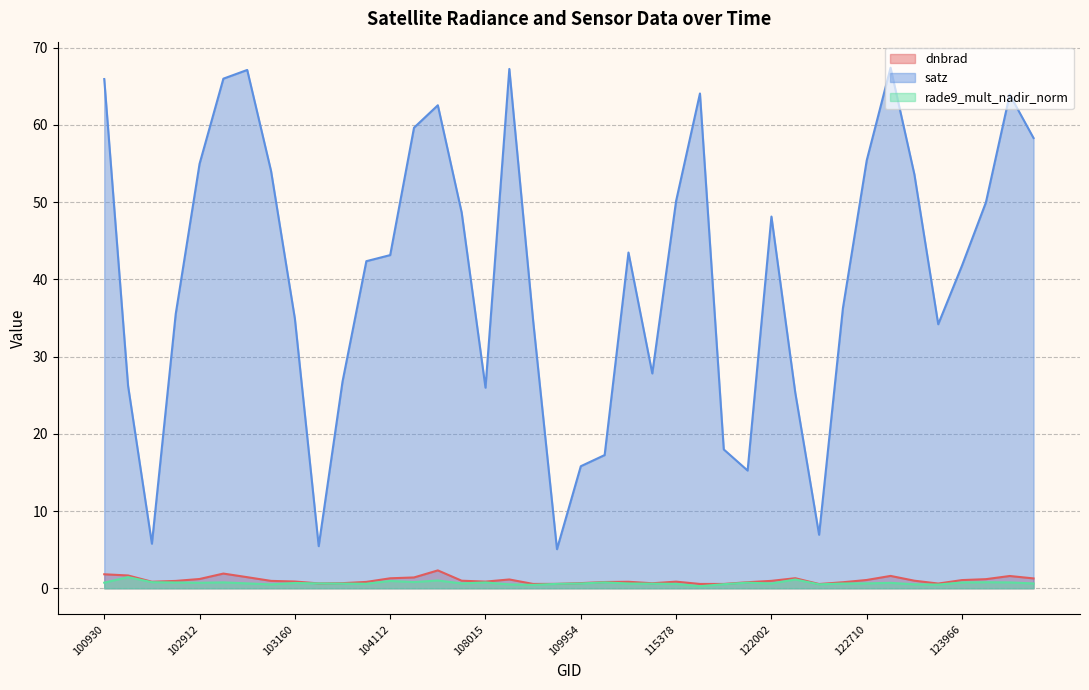

How many lines are shown in the chart?

3